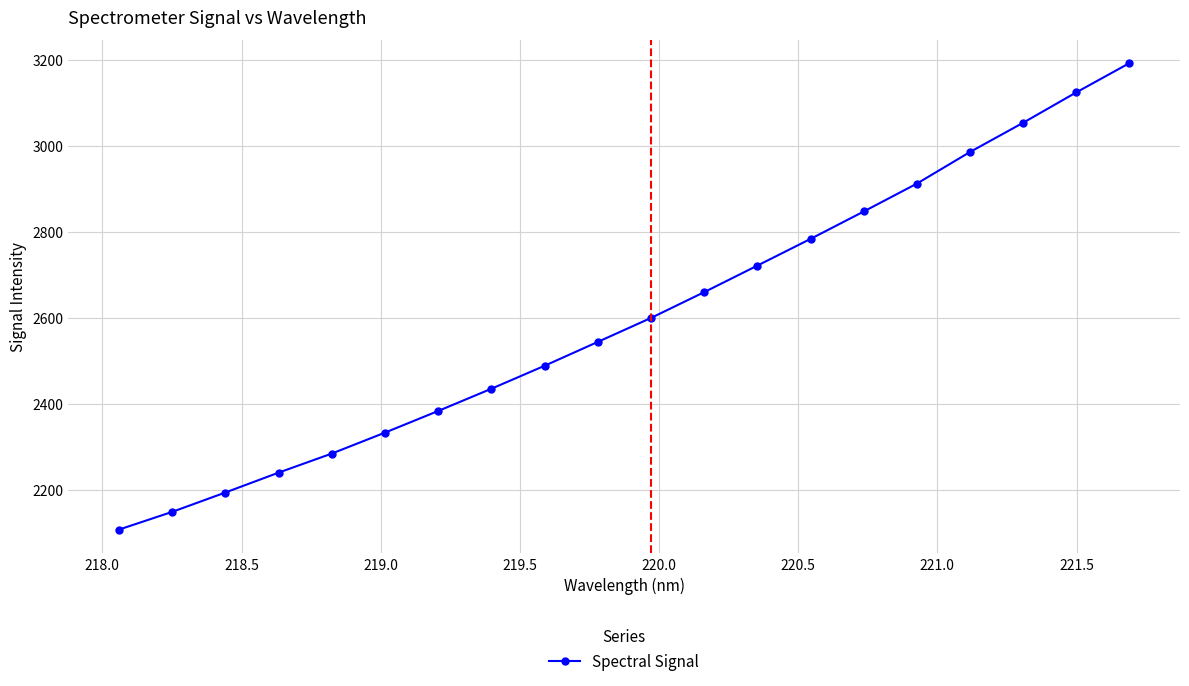

What is the greatest value displayed?

3192.8